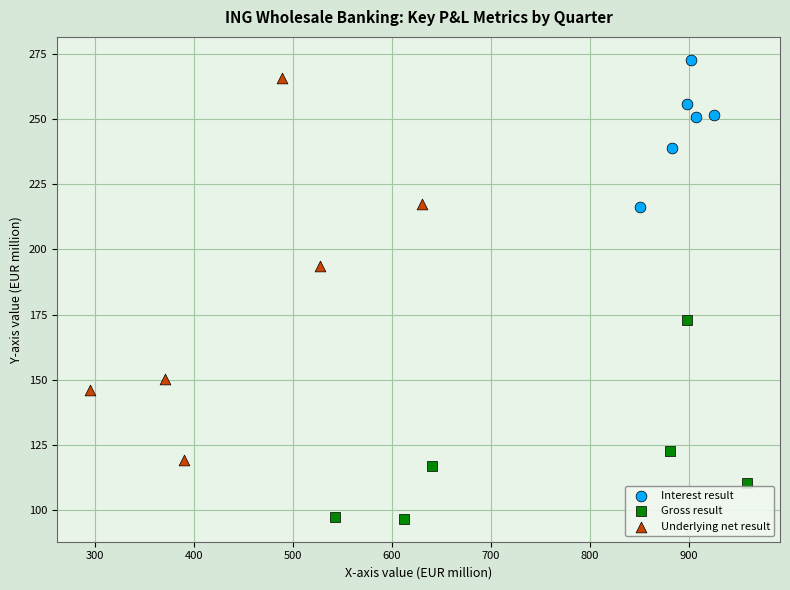

Which series has the largest Y range (max minus min)?

Underlying net result